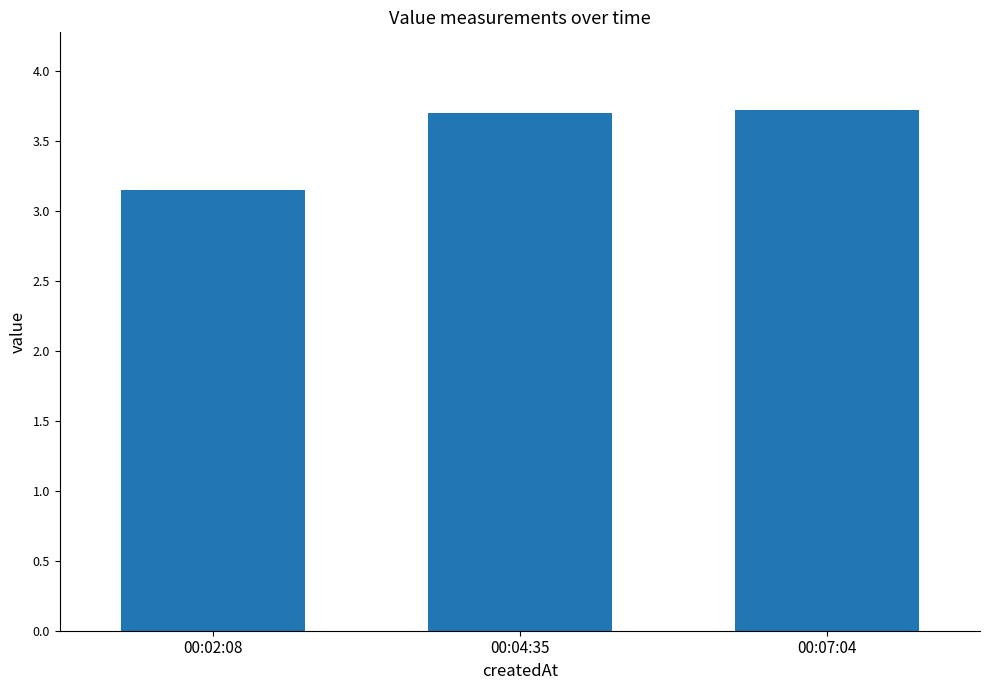

What is the average value?

3.5